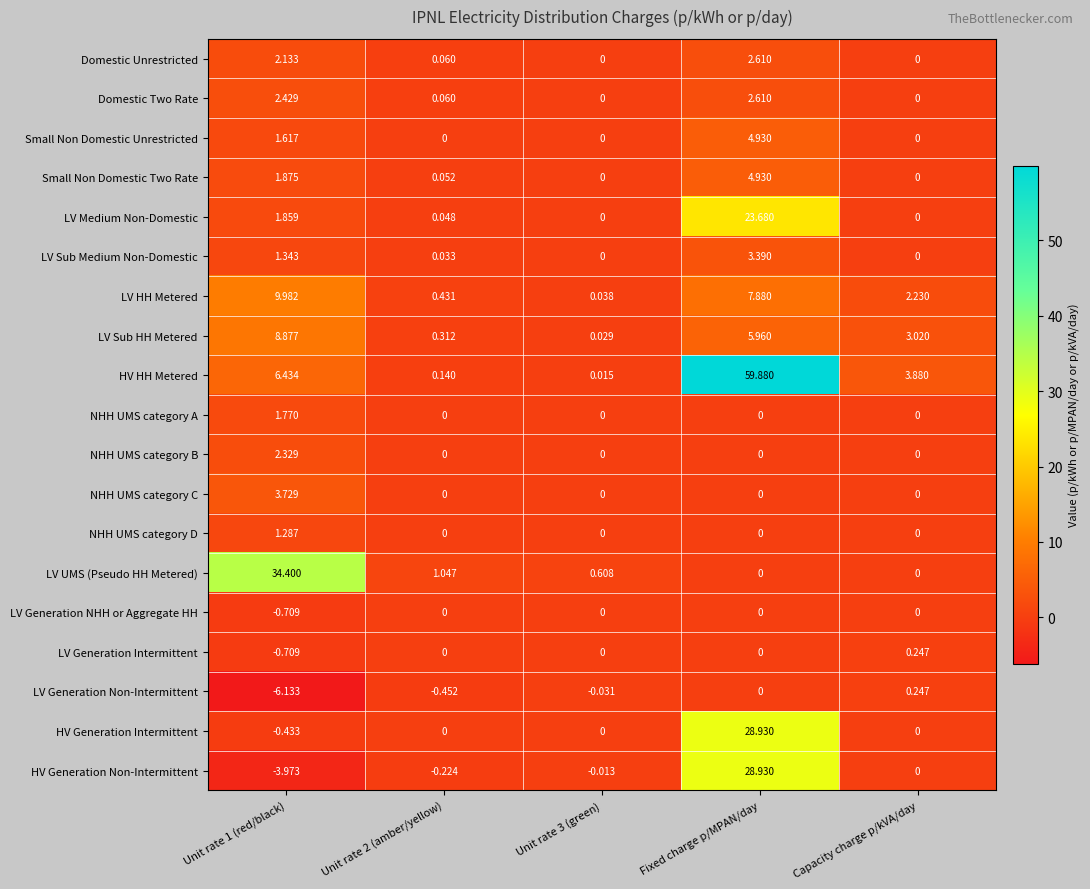

Which series has the largest total across all categories?

HV HH Metered